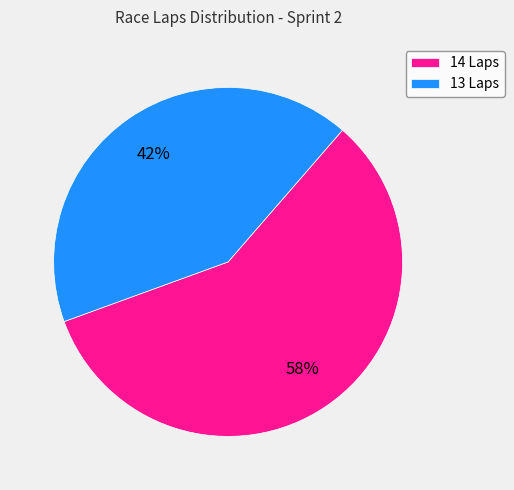

The 13 Laps slice represents 42% of the pie. True or false?

True